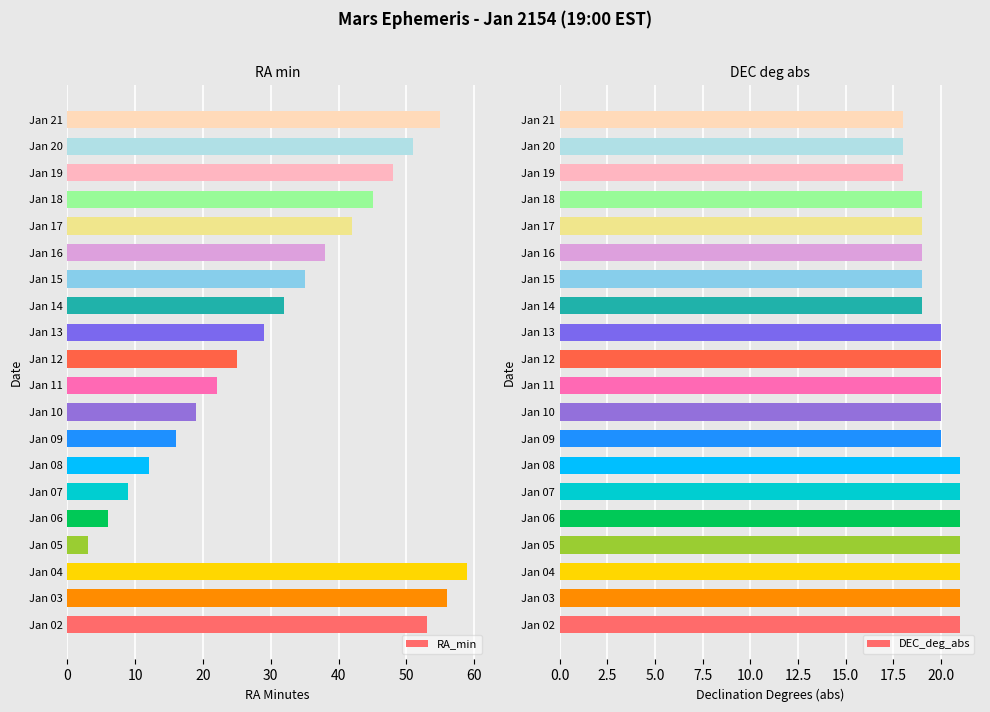

What is the difference between the maximum and minimum values in the RA_min series?

56